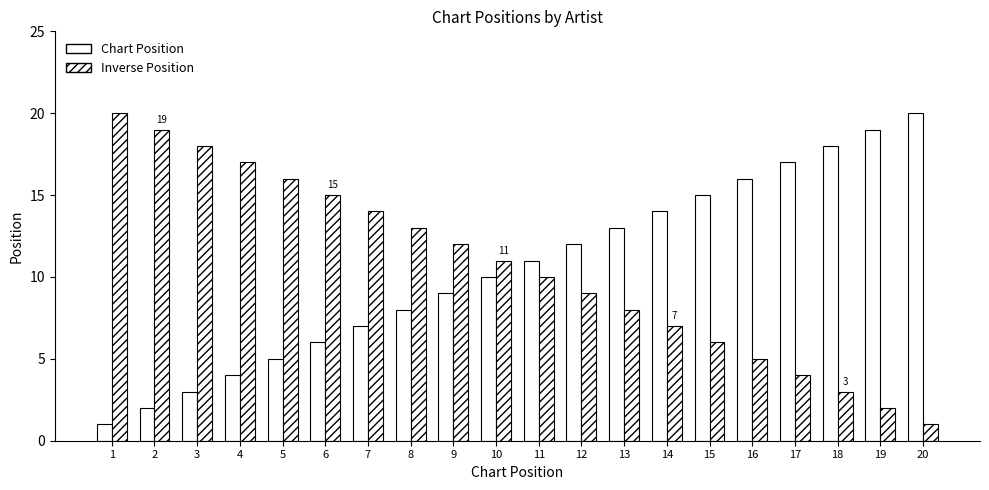

The Inverse Position series shows 4 at 12. True or false?

False